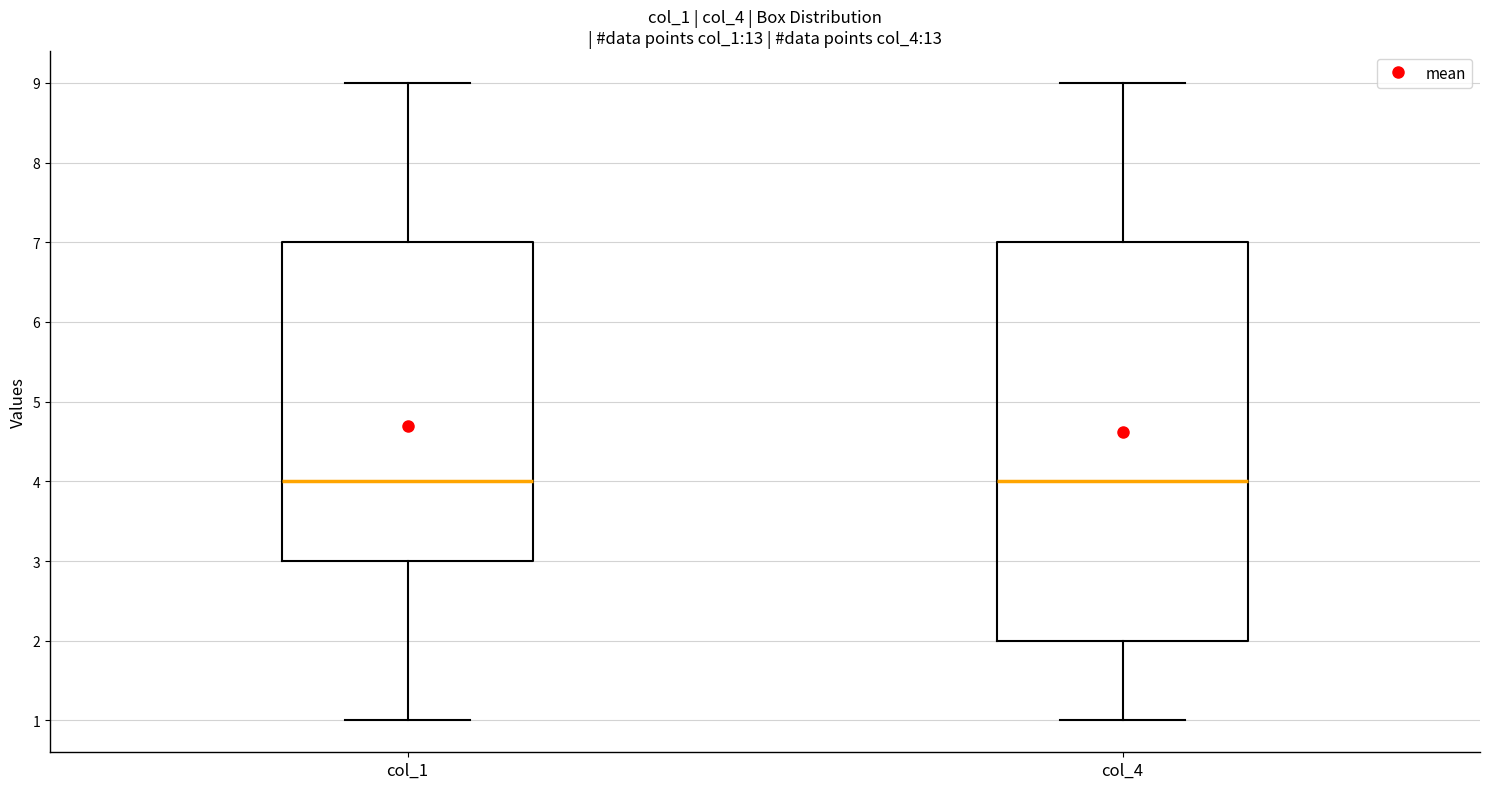

Reading left to right, read every box against the y-axis: the position of its median line, the range the box covers, and the ends of its whiskers. The values are not printed on the chart, so give them approximately, as read against the axis.

col_1: median 4, box 3 to 7, whiskers 1 to 9
col_4: median 4, box 2 to 7, whiskers 1 to 9